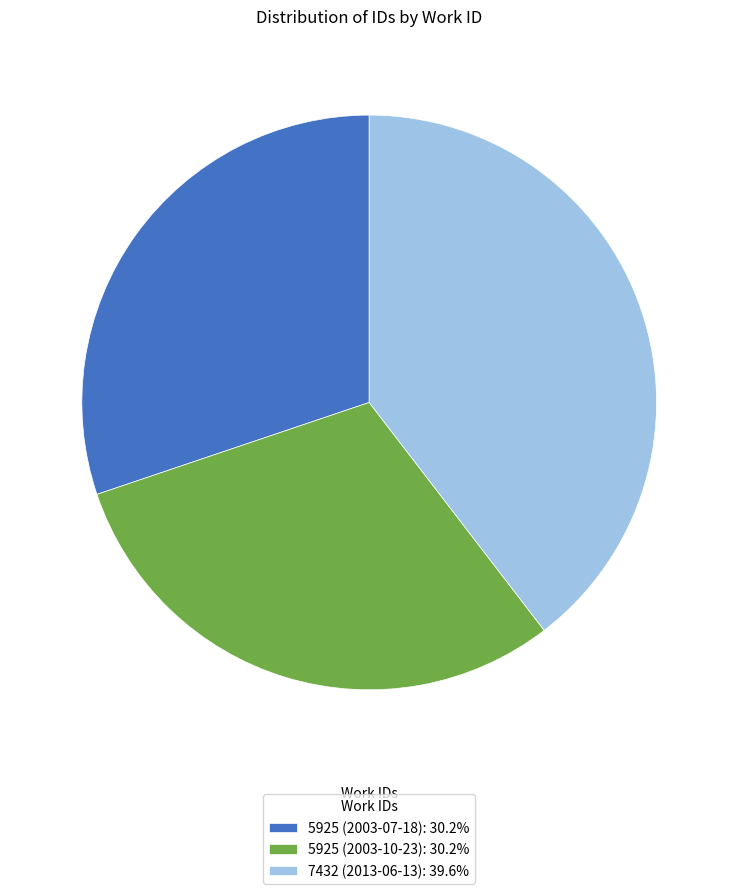

Combined, do 5925 (2003-07-18): 30.2% and 7432 (2013-06-13): 39.6% account for over 50%?

Yes